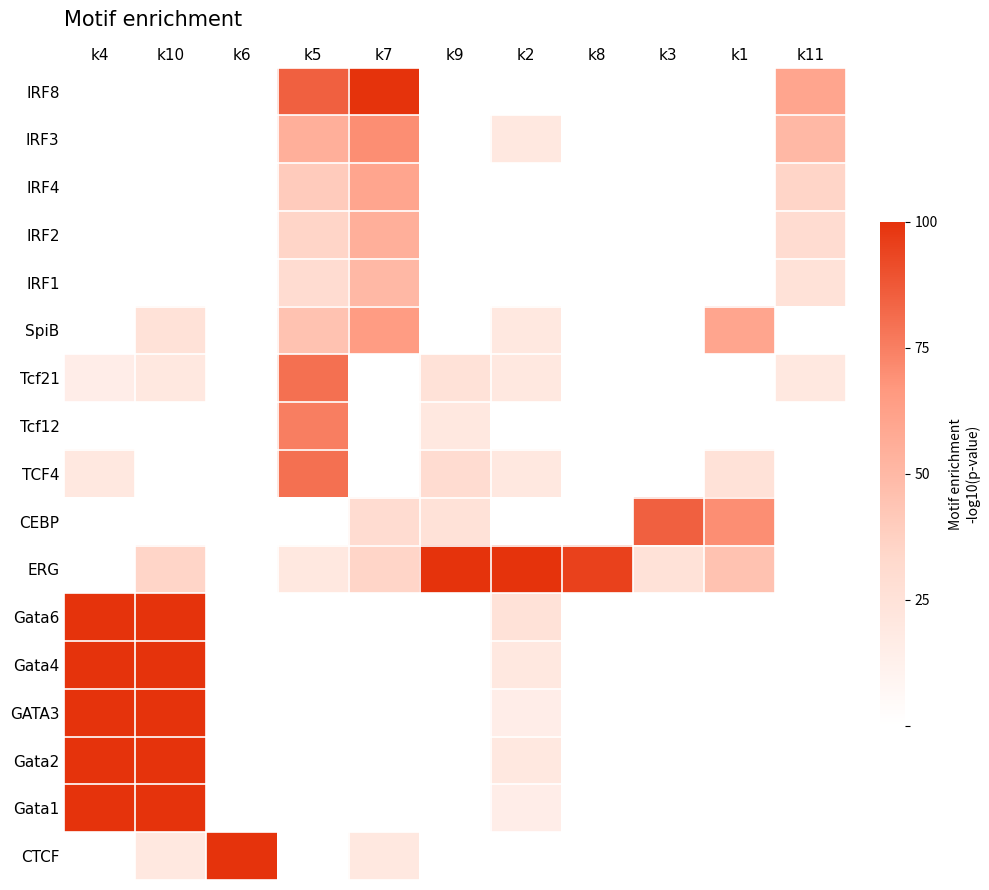

How many values in CTCF are above zero?

3